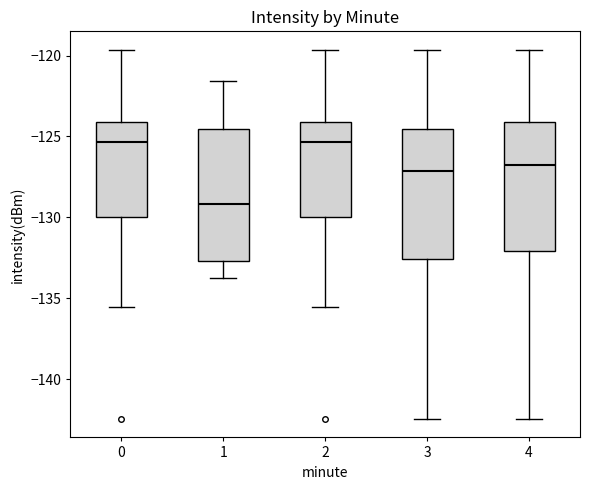

Reading left to right, transcribe this box plot: for each box, give where its median line is, the range the box spans, and where its two whiskers end, as read against the y-axis. The values are not printed on the chart, so give them approximately, as read against the axis.

0: median -125.5, box -130.0 to -124.0, whiskers -135.5 to -119.5
1: median -129.0, box -132.5 to -124.5, whiskers -133.5 to -121.5
2: median -125.5, box -130.0 to -124.0, whiskers -135.5 to -119.5
3: median -127.0, box -132.5 to -124.5, whiskers -142.5 to -119.5
4: median -127.0, box -132.0 to -124.0, whiskers -142.5 to -119.5